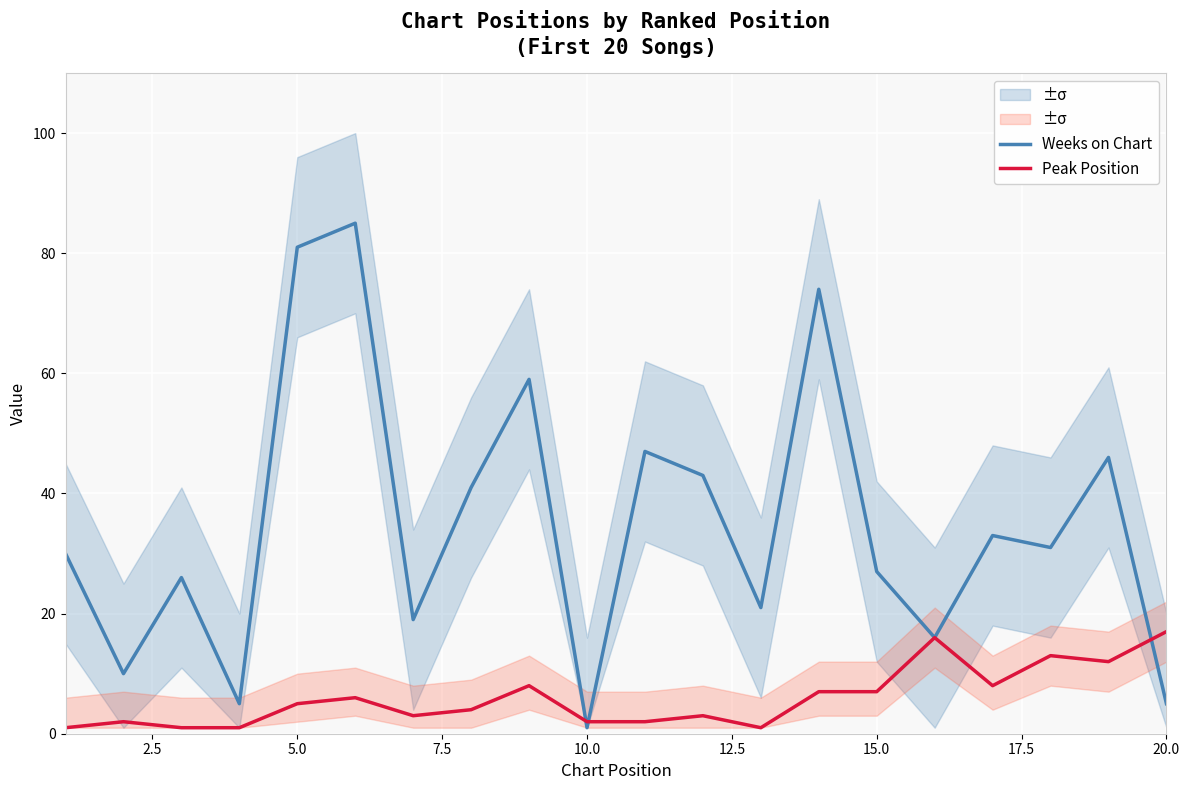

List the series in order of their peak value, highest first.

Weeks on Chart, Peak Position